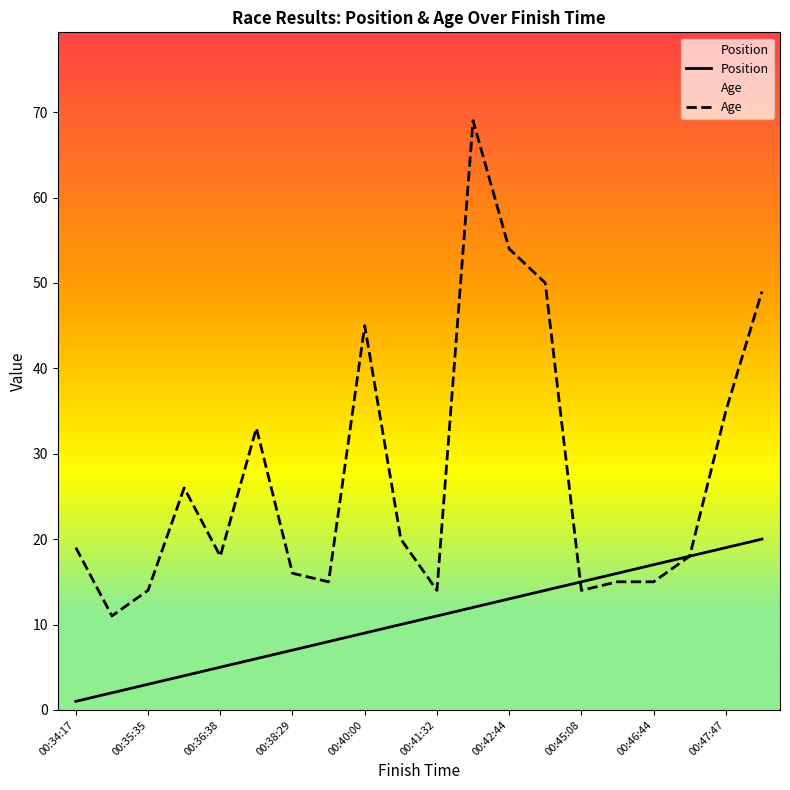

What is the value of the Age point at the 16th from the left?

15